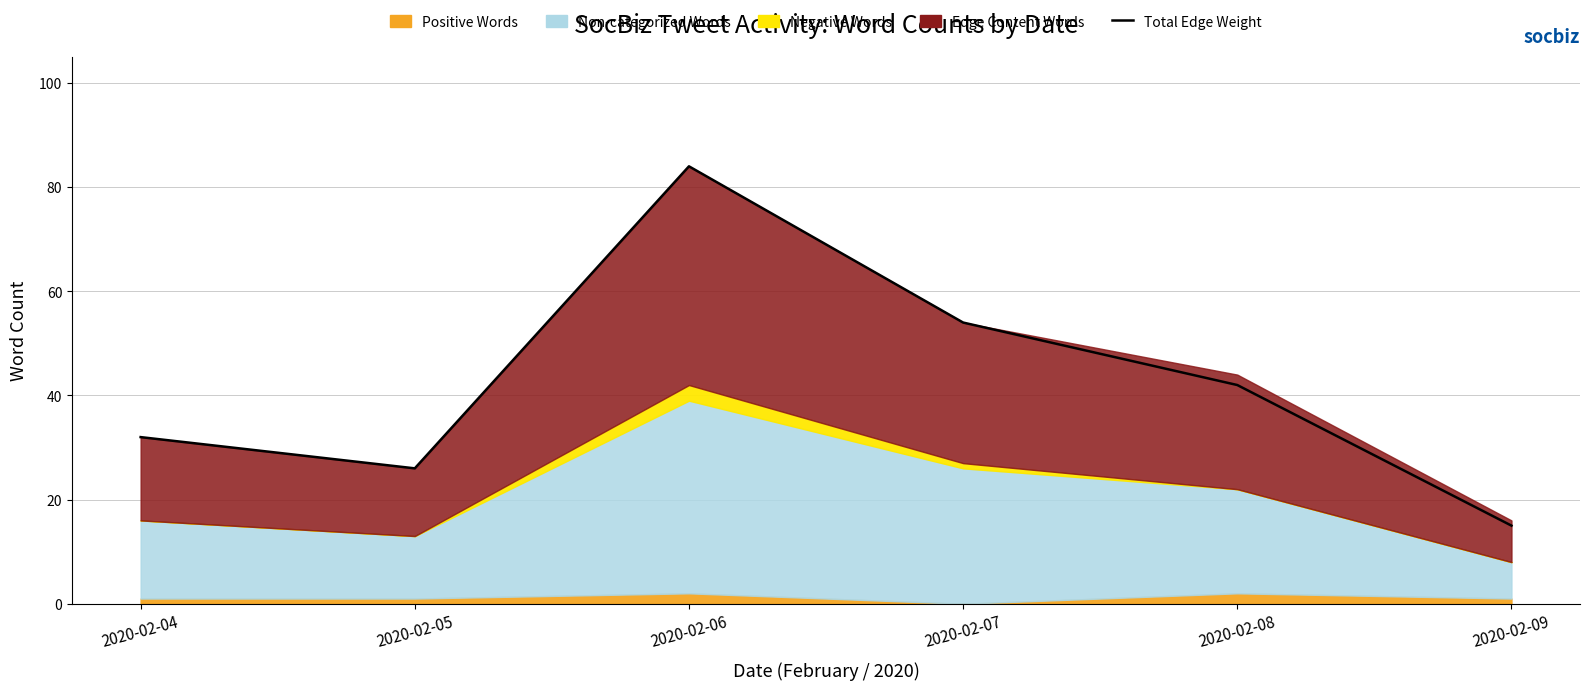

Between 2020-02-09 and 2020-02-08, which is larger?

2020-02-08